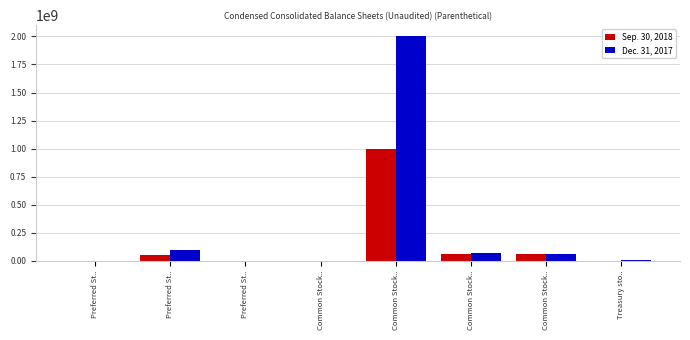

Rank the series by their average value, from lowest to highest.

Sep. 30, 2018, Dec. 31, 2017